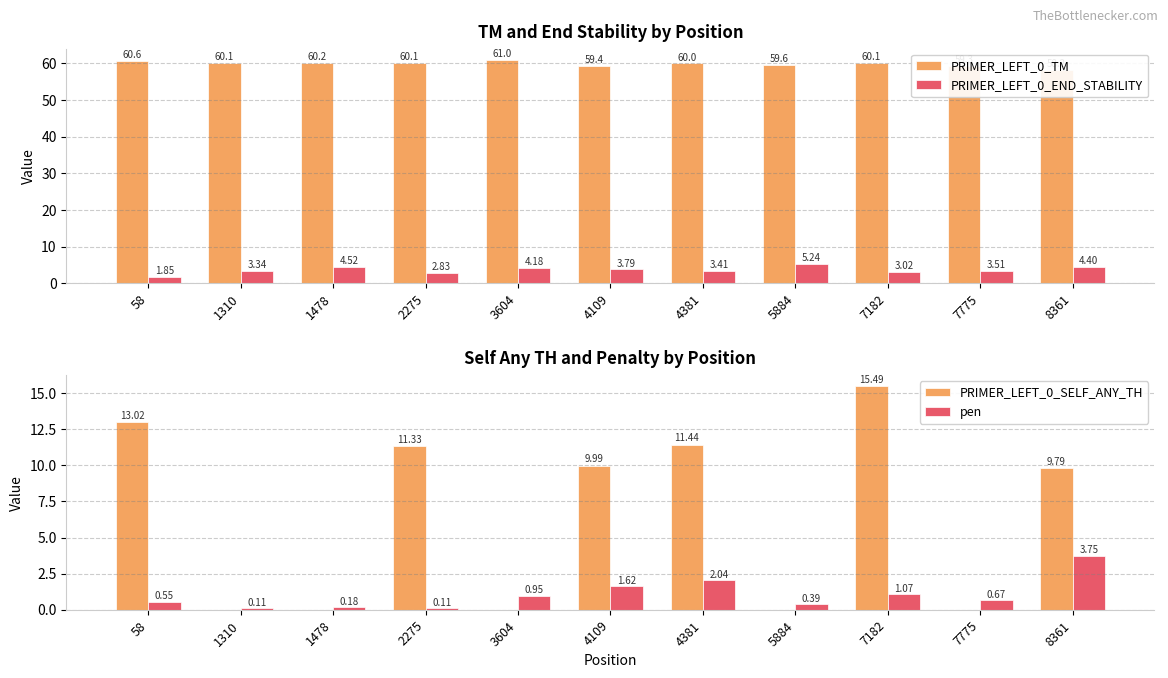

How many data points does each series have?

11